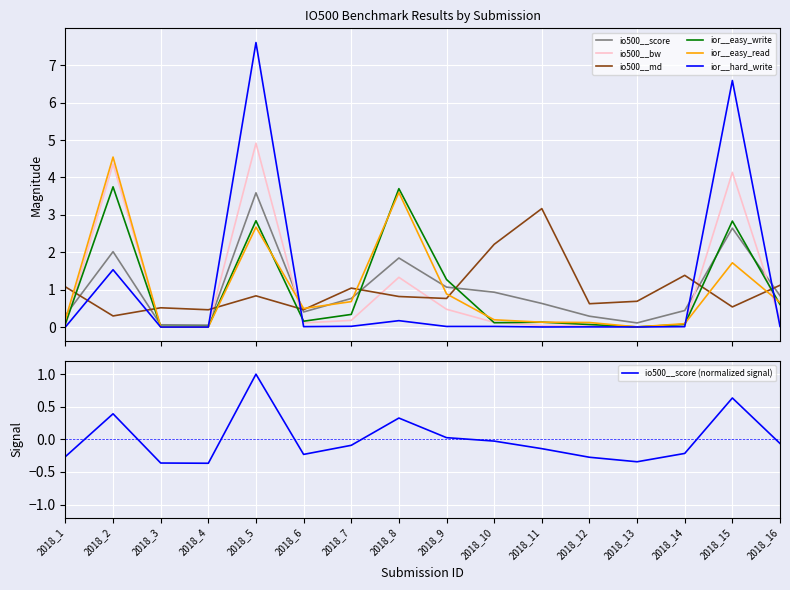

Reading left to right, what are all the values shown in this chart?

io500__score: 2018_1=0.3	2018_2=2.0	2018_3=0.1	2018_4=0.1	2018_5=3.6	2018_6=0.4	2018_7=0.8	2018_8=1.8	2018_9=1.1	2018_10=0.9	2018_11=0.6	2018_12=0.3	2018_13=0.1	2018_14=0.4	2018_15=2.6	2018_16=0.8
io500__bw: 2018_1=0.0	2018_2=4.4	2018_3=0.0	2018_4=0.0	2018_5=4.9	2018_6=0.1	2018_7=0.2	2018_8=1.3	2018_9=0.5	2018_10=0.1	2018_11=0.0	2018_12=0.0	2018_13=0.0	2018_14=0.0	2018_15=4.1	2018_16=0.2
io500__md: 2018_1=1.1	2018_2=0.3	2018_3=0.5	2018_4=0.5	2018_5=0.8	2018_6=0.5	2018_7=1.0	2018_8=0.8	2018_9=0.8	2018_10=2.2	2018_11=3.2	2018_12=0.6	2018_13=0.7	2018_14=1.4	2018_15=0.5	2018_16=1.1
ior__easy_write: 2018_1=0.1	2018_2=3.7	2018_3=0.0	2018_4=0.0	2018_5=2.8	2018_6=0.2	2018_7=0.3	2018_8=3.7	2018_9=1.3	2018_10=0.1	2018_11=0.1	2018_12=0.1	2018_13=0.0	2018_14=0.1	2018_15=2.8	2018_16=0.6
ior__easy_read: 2018_1=0.2	2018_2=4.5	2018_3=0.0	2018_4=0.0	2018_5=2.7	2018_6=0.5	2018_7=0.7	2018_8=3.6	2018_9=0.9	2018_10=0.2	2018_11=0.1	2018_12=0.1	2018_13=0.0	2018_14=0.1	2018_15=1.7	2018_16=0.7
ior__hard_write: 2018_1=0.0	2018_2=1.5	2018_3=0.0	2018_4=0.0	2018_5=7.6	2018_6=0.0	2018_7=0.0	2018_8=0.2	2018_9=0.0	2018_10=0.0	2018_11=0.0	2018_12=0.0	2018_13=0.0	2018_14=0.0	2018_15=6.6	2018_16=0.0